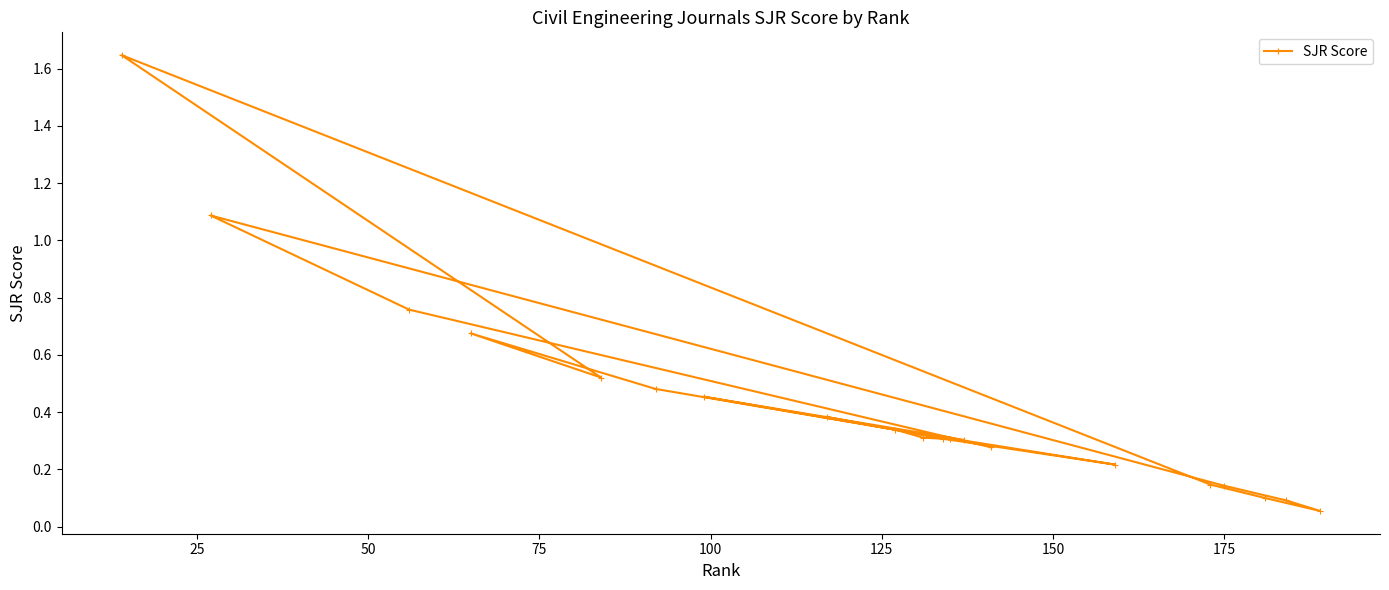

True or false: the data has more than 1 interior local peaks.

True